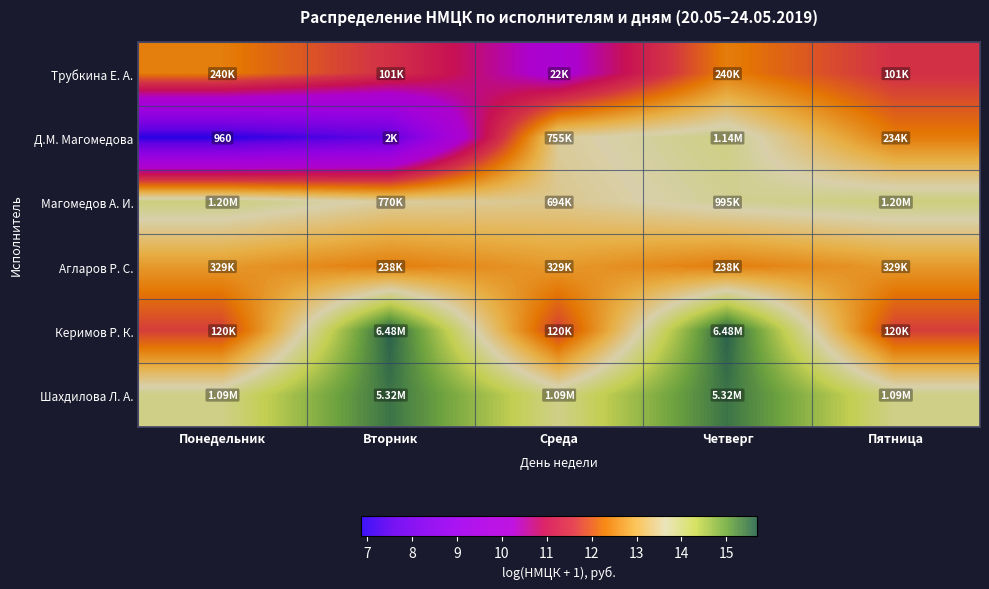

What is the lowest value of the Магомедов А. И. series?

13.4